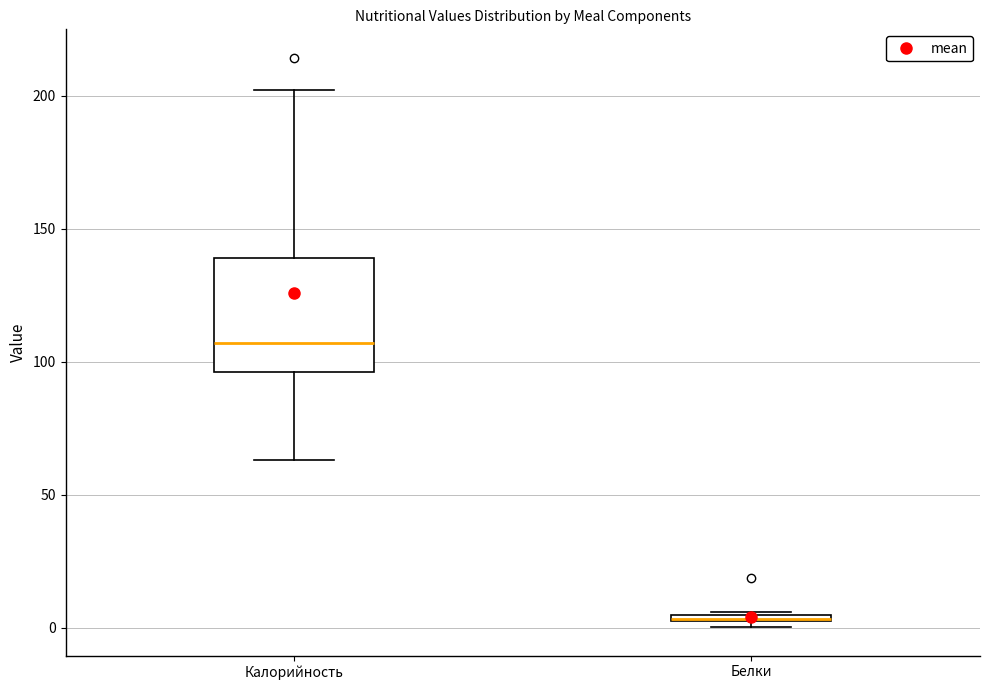

Comparing the boxes themselves (not the whiskers), which one is the tallest?

Калорийность